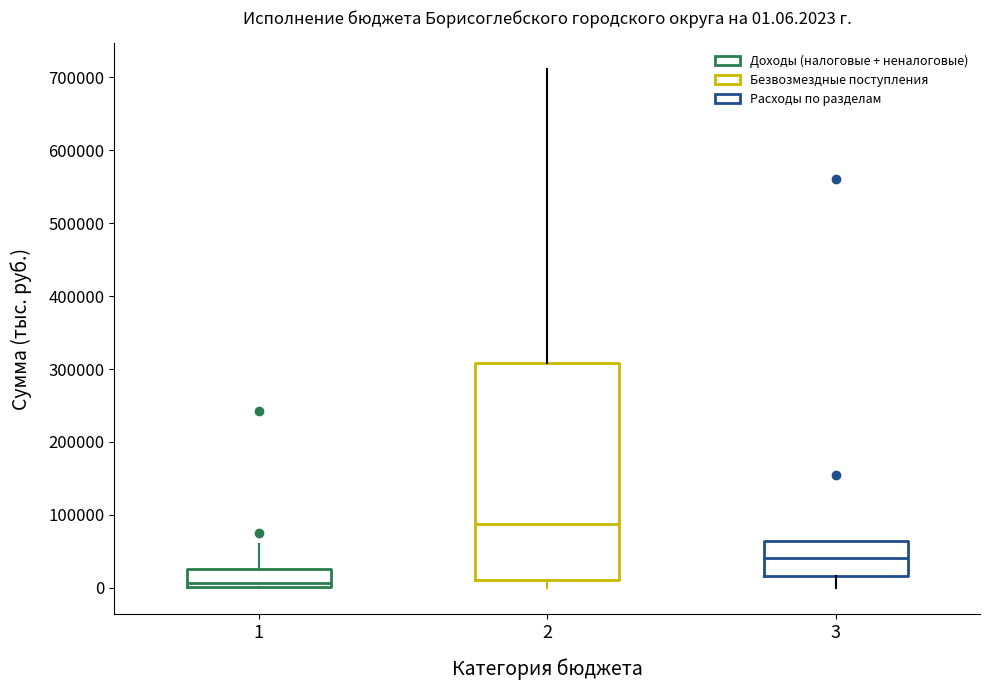

Which box is the tallest, from its lower edge to its upper edge?

2